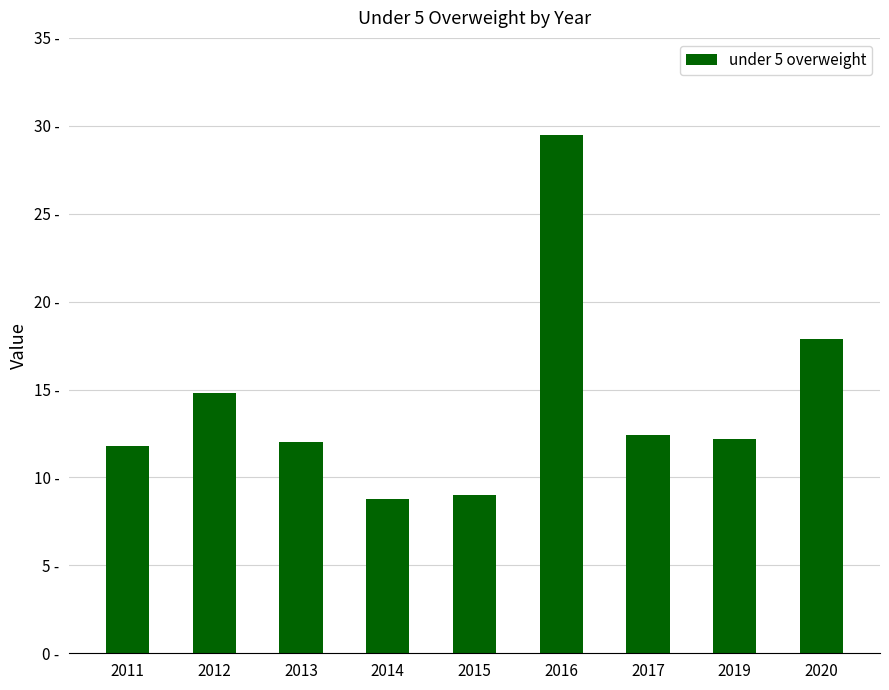

Does the chart contain any negative values?

No